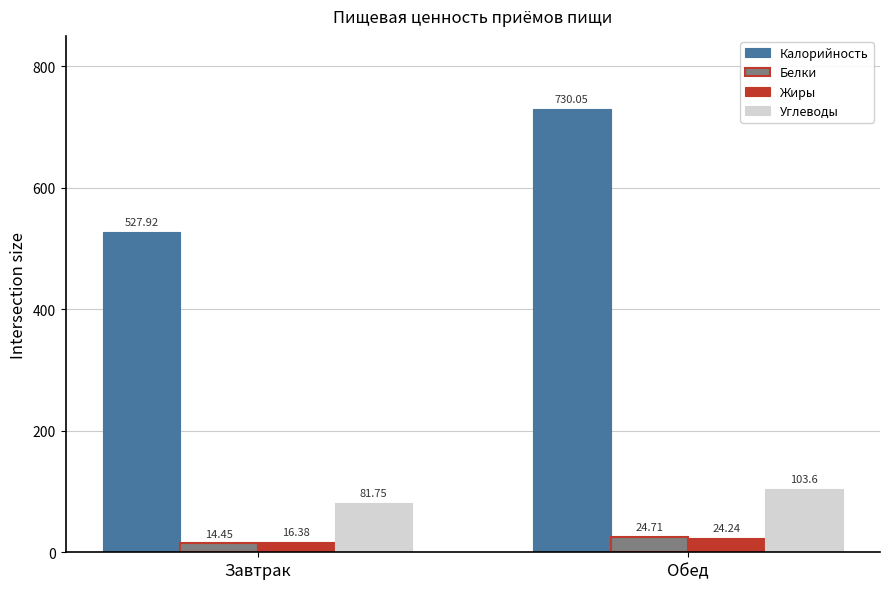

What is the minimum value for Углеводы?

81.8